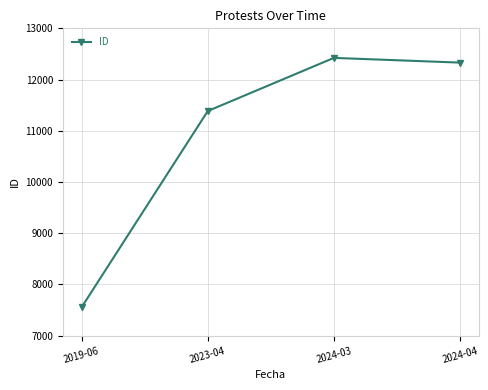

What is the value of the 4th point from the left?

12331